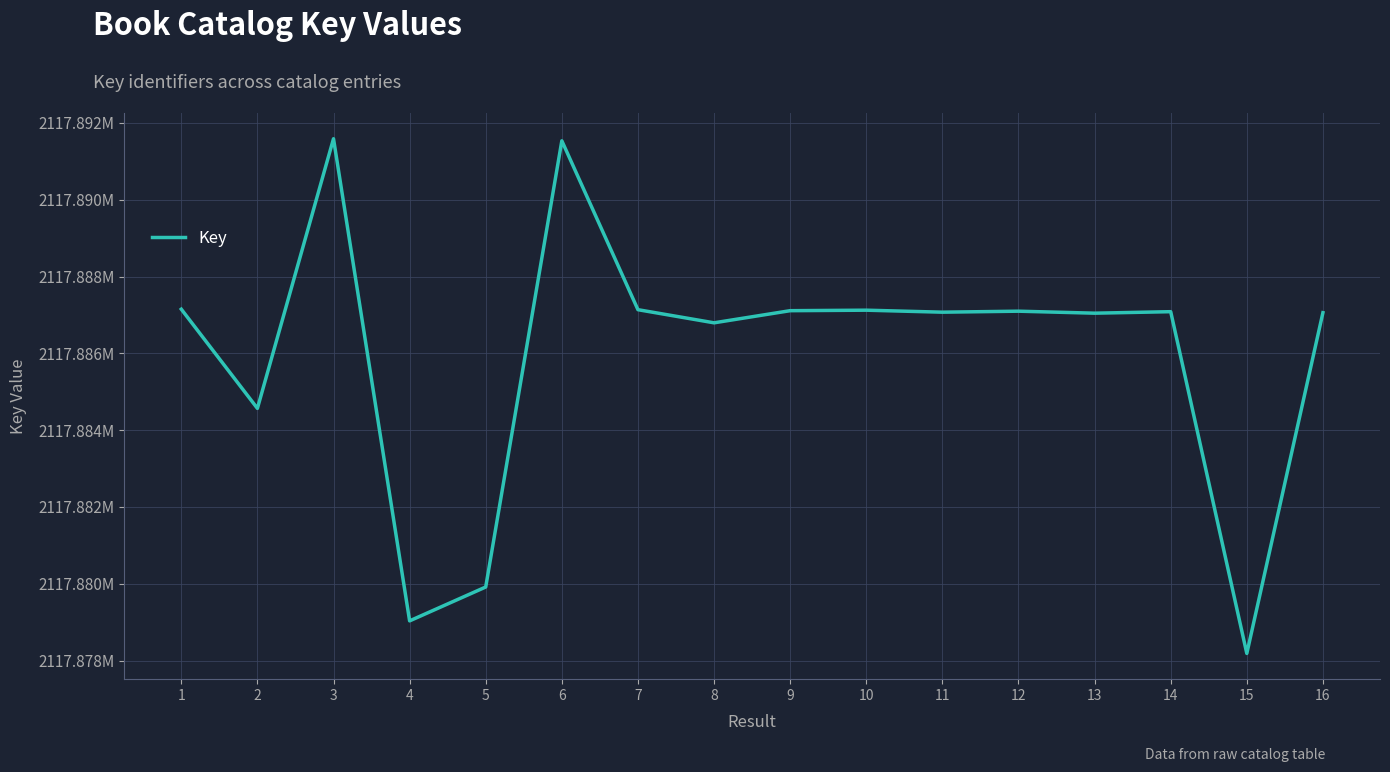

Does the chart display data point markers on the line(s)?

No